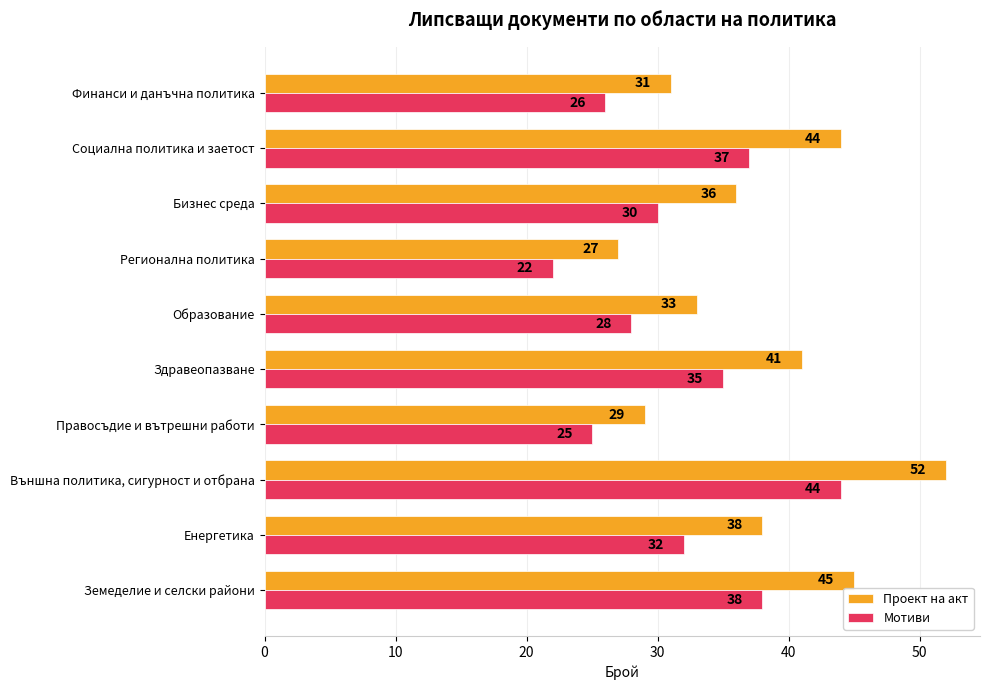

What is the sum of all Проект на акт values?

376